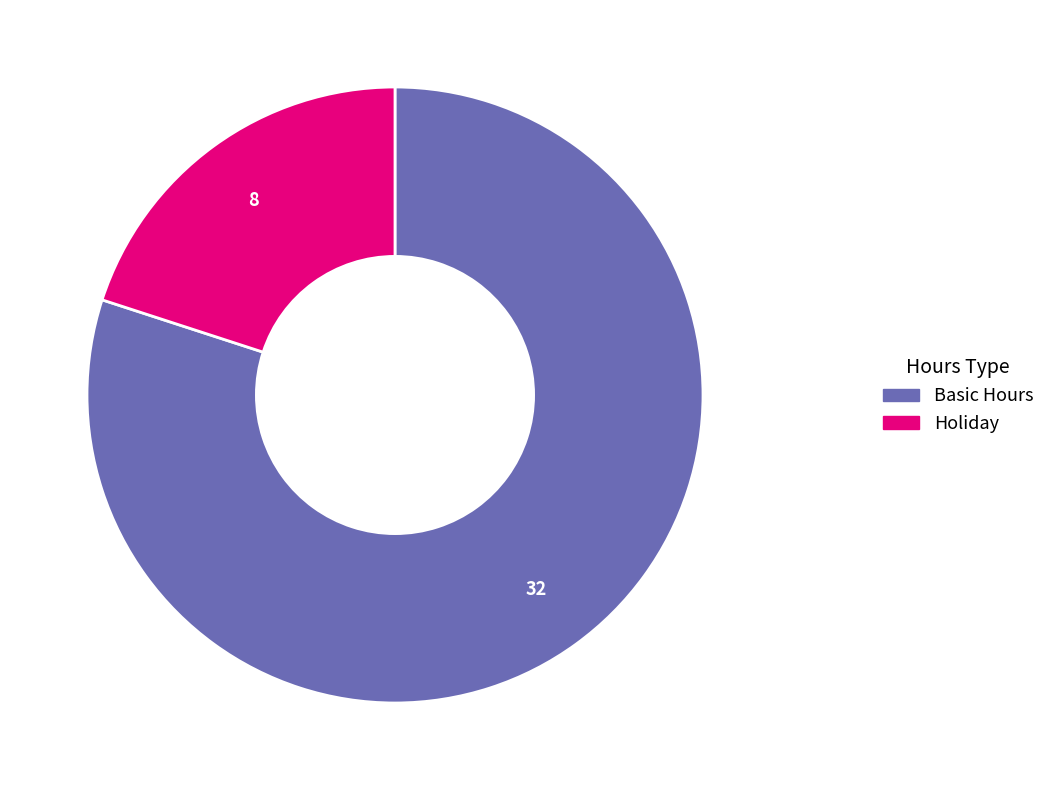

The Basic Hours slice represents 80% of the pie. True or false?

True